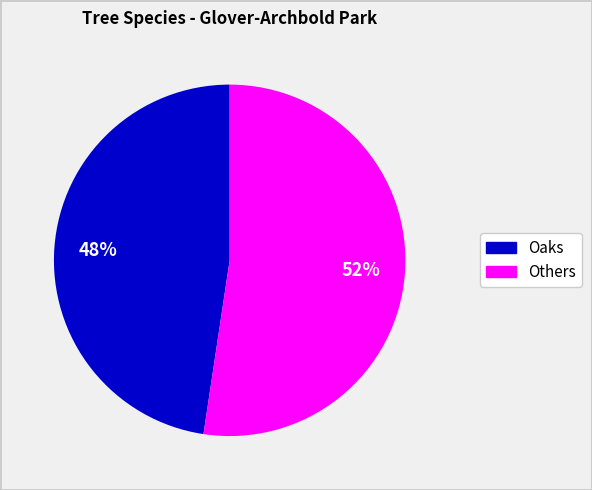

To the nearest percent, what is the average slice percentage?

50%